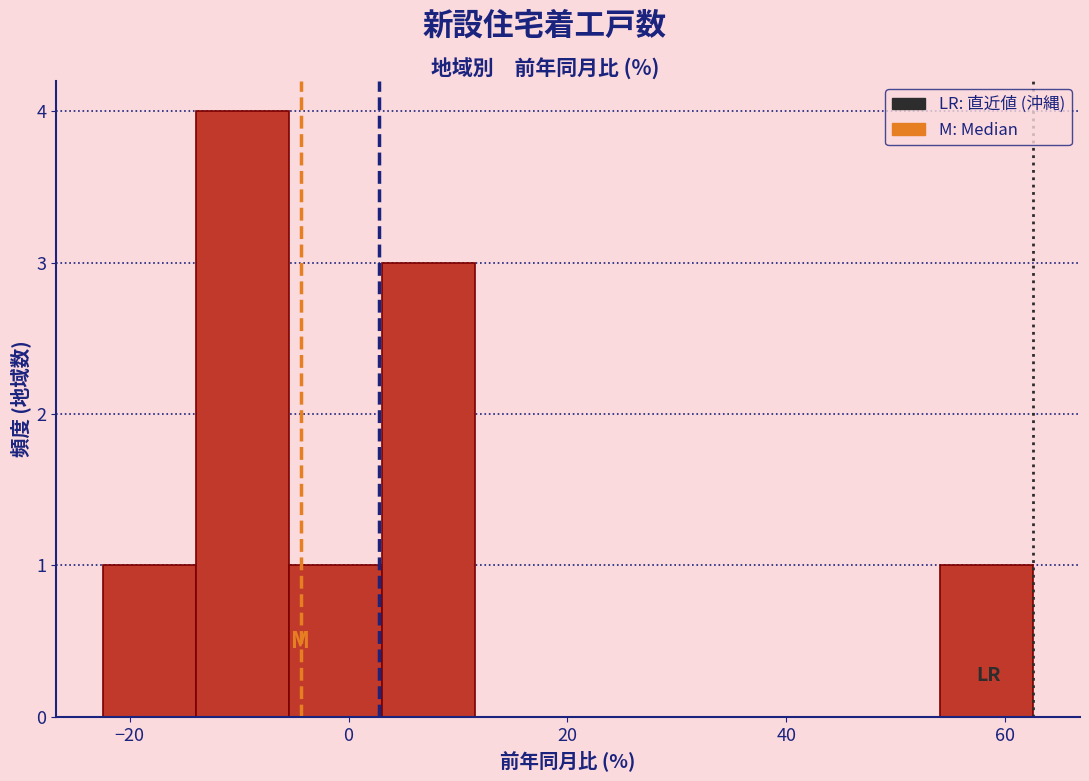

Reading left to right, list every bar in this chart as the range it spans on the x-axis followed by its height. Neither the bar edges nor the heights are printed on the chart, so give them approximately, as read against the axes.

-22 to -14: 1
-14 to -6: 4
-6 to 4: 1
4 to 12: 3
12 to 20: 0
20 to 28: 0
28 to 38: 0
38 to 46: 0
46 to 54: 0
54 to 62: 1